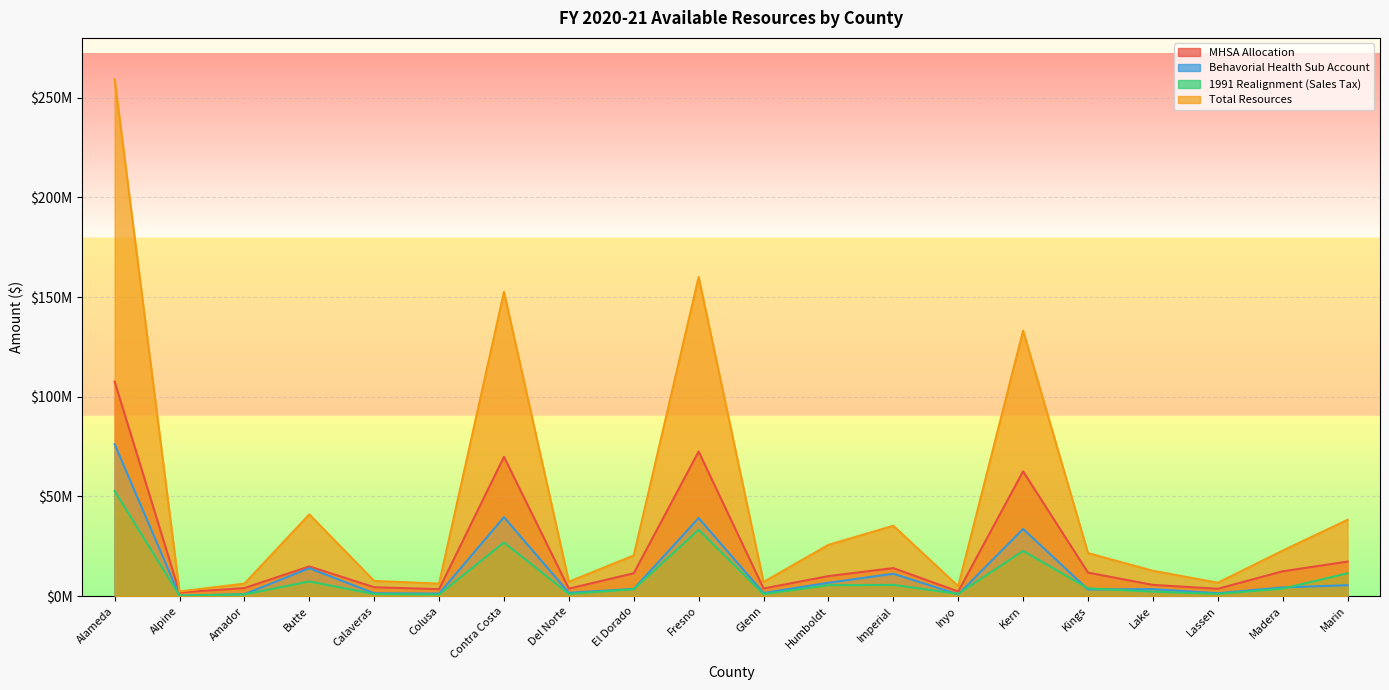

What is the value of the MHSA Allocation point at the 12th from the left?

10016397.2